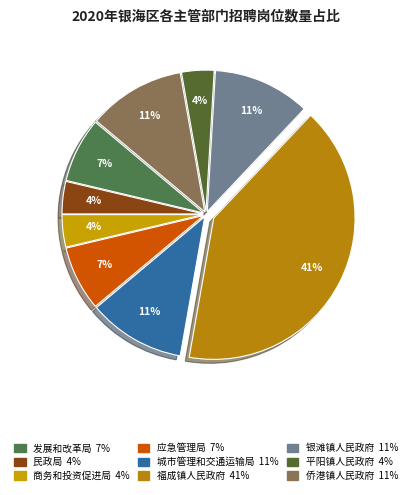

How many slices are in this pie chart?

9